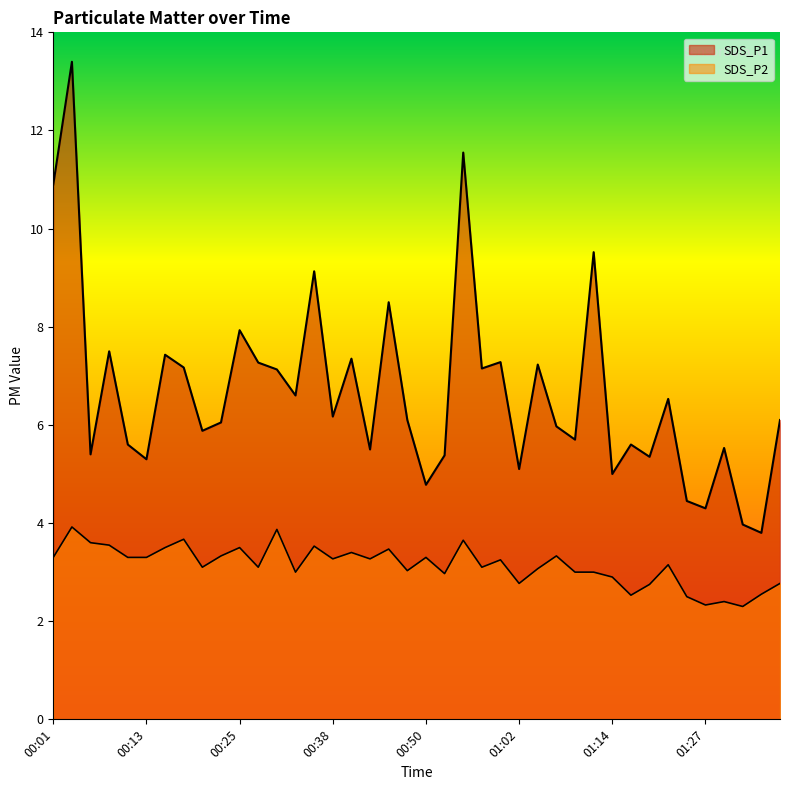

What is the difference between the maximum and minimum values in the SDS_P1 series?

9.6